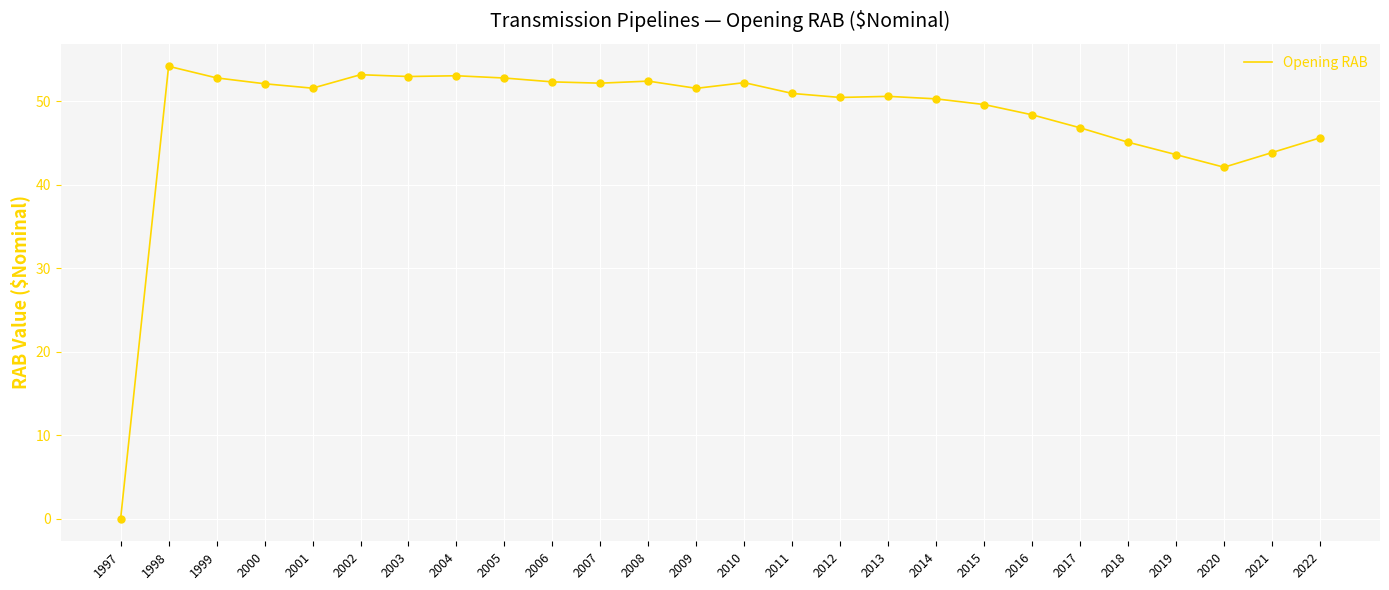

What is the change in value from 2017 to 2022?

-1.2